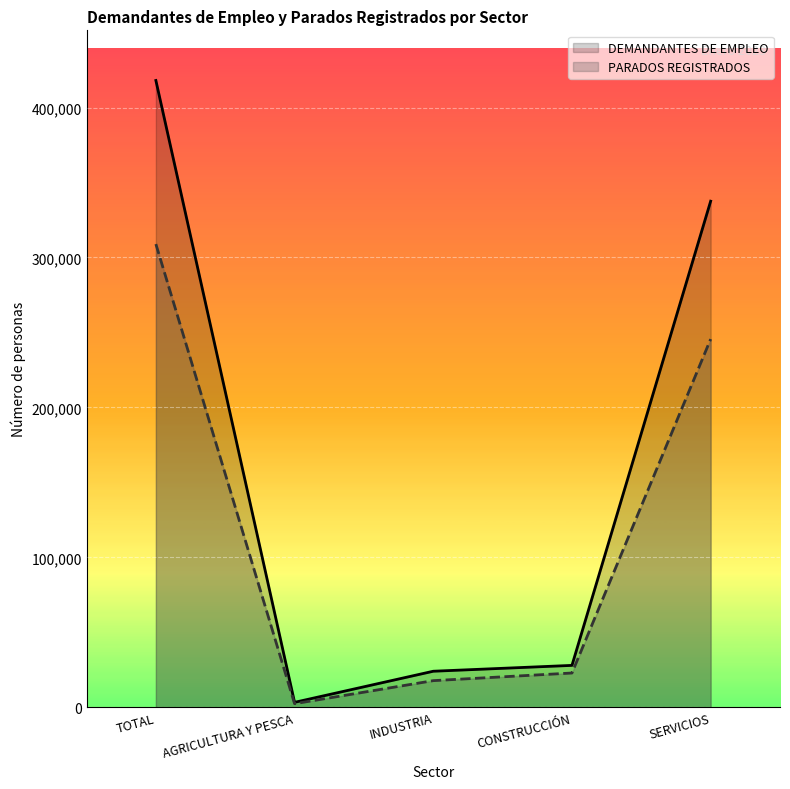

True or false: DEMANDANTES DE EMPLEO and PARADOS REGISTRADOS cross at least once.

False